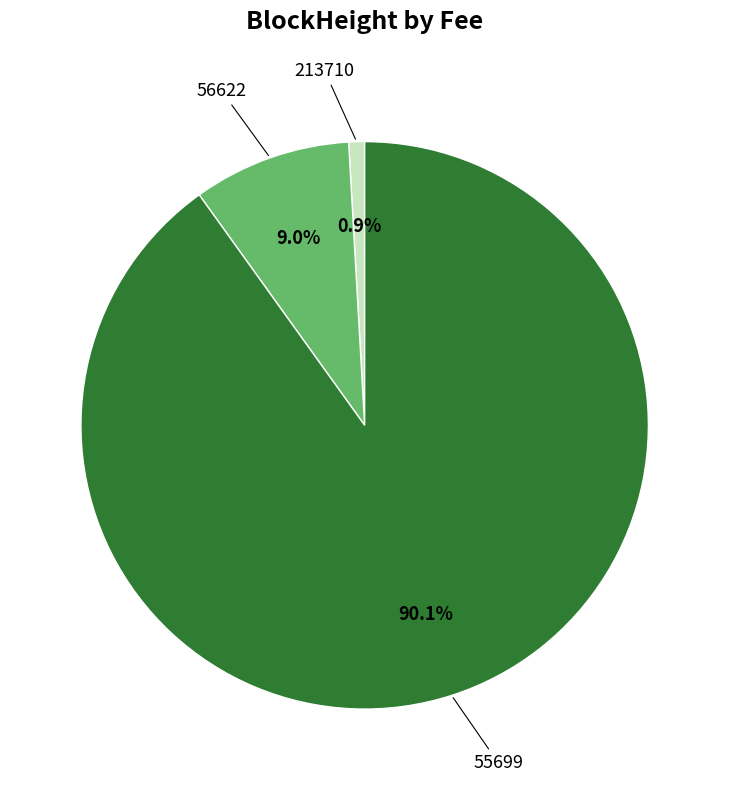

To the nearest percent, what is the average slice percentage?

33%